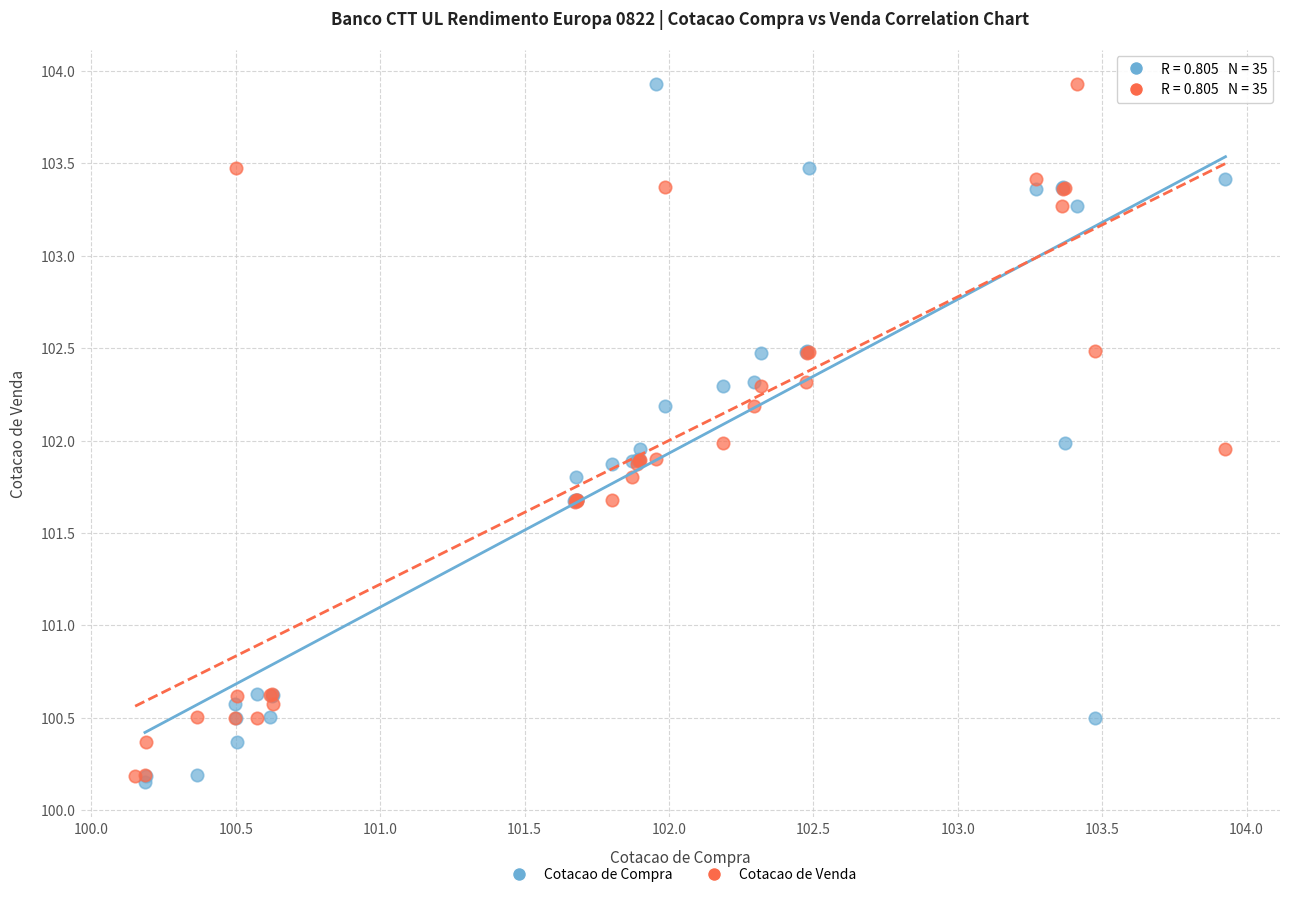

Which series contains the lowest Y value?

Cotacao de Compra